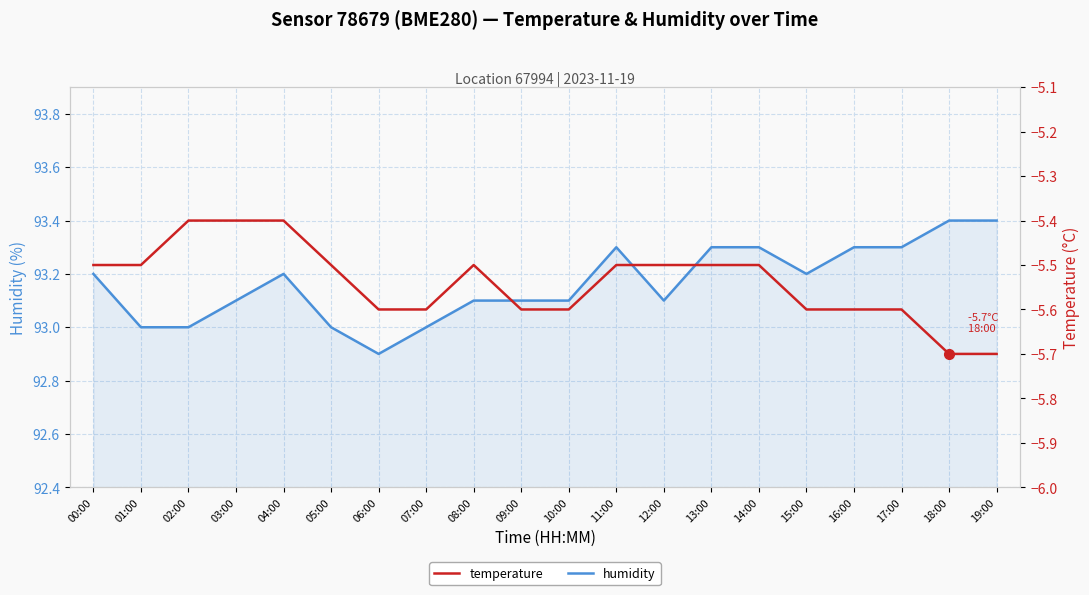

What is the minimum value shown in the chart?

-5.7